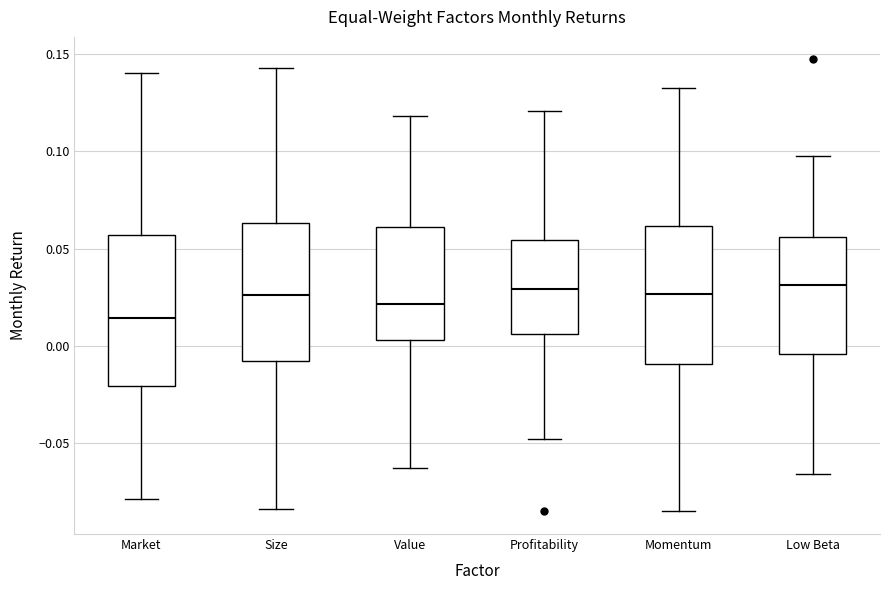

Reading left to right, transcribe this box plot: for each box, give where its median line is, the range the box spans, and where its two whiskers end, as read against the y-axis. The values are not printed on the chart, so give them approximately, as read against the axis.

Market: median 0.015, box -0.020 to 0.055, whiskers -0.080 to 0.140
Size: median 0.025, box -0.010 to 0.065, whiskers -0.085 to 0.145
Value: median 0.020, box 0.005 to 0.060, whiskers -0.065 to 0.120
Profitability: median 0.030, box 0.005 to 0.055, whiskers -0.050 to 0.120
Momentum: median 0.025, box -0.010 to 0.060, whiskers -0.085 to 0.135
Low Beta: median 0.030, box -0.005 to 0.055, whiskers -0.065 to 0.100